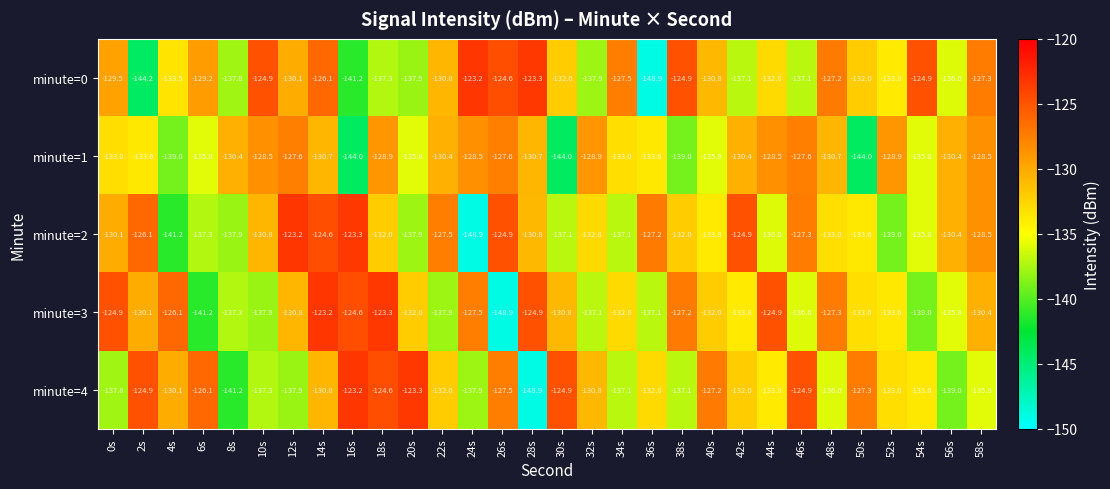

What is the sum of all minute=1 values?

-3983.6